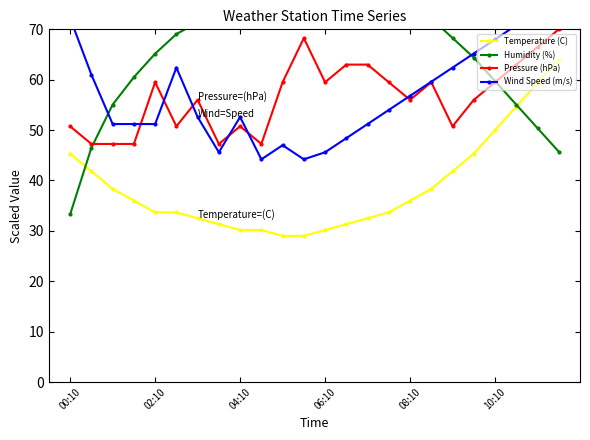

What is the smallest value displayed?

29.0